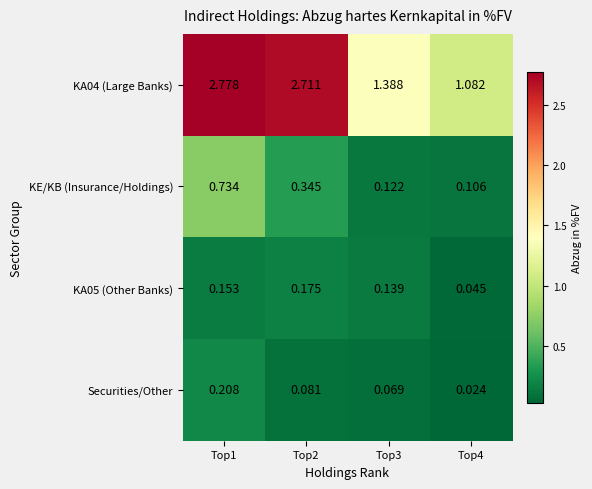

Is the value of Securities/Other at Top1 greater than the value of KE/KB (Insurance/Holdings) at Top2?

No